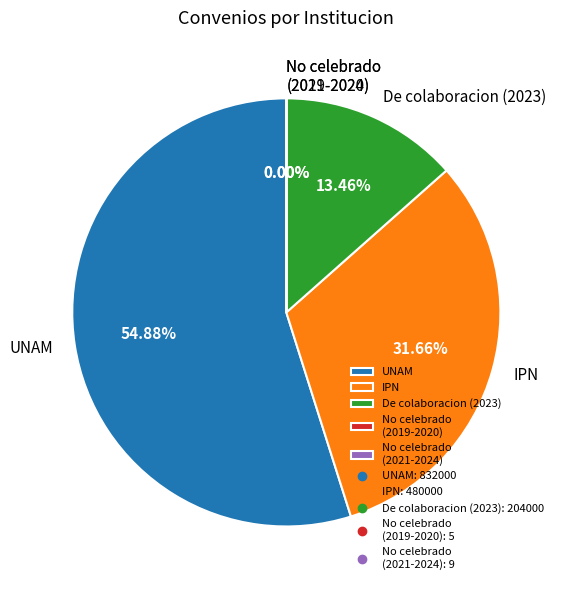

Between IPN and UNAM, which is larger?

UNAM